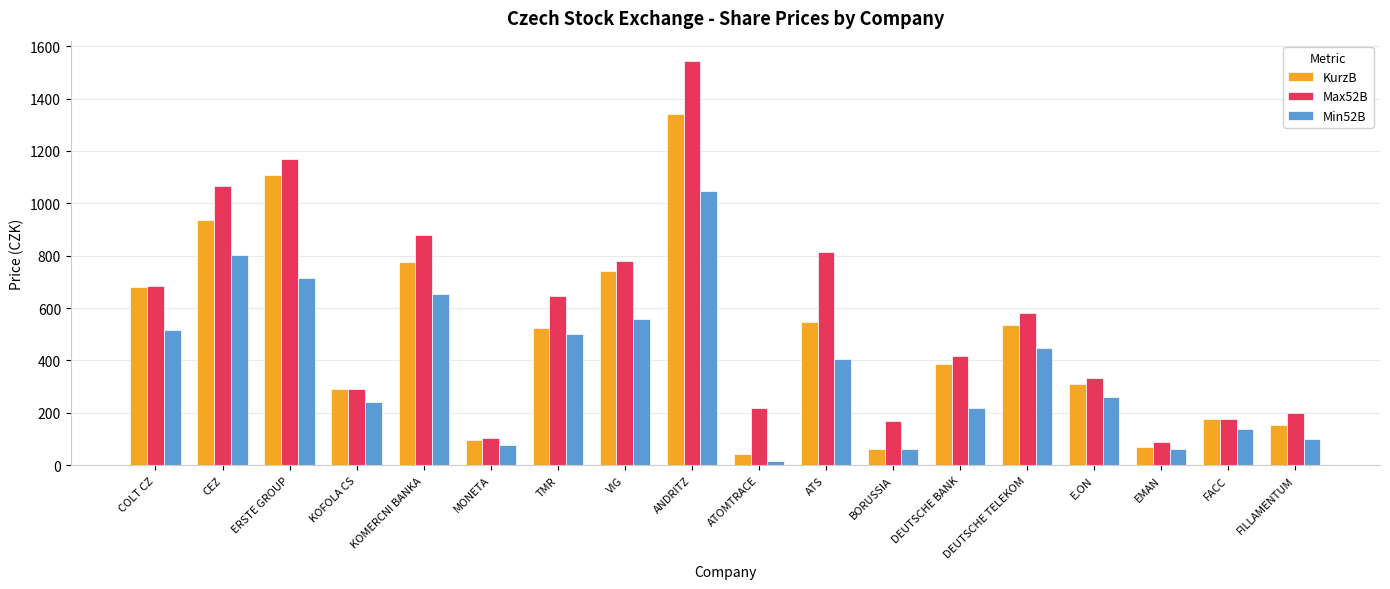

At which label does KurzB first exceed 525?

COLT CZ